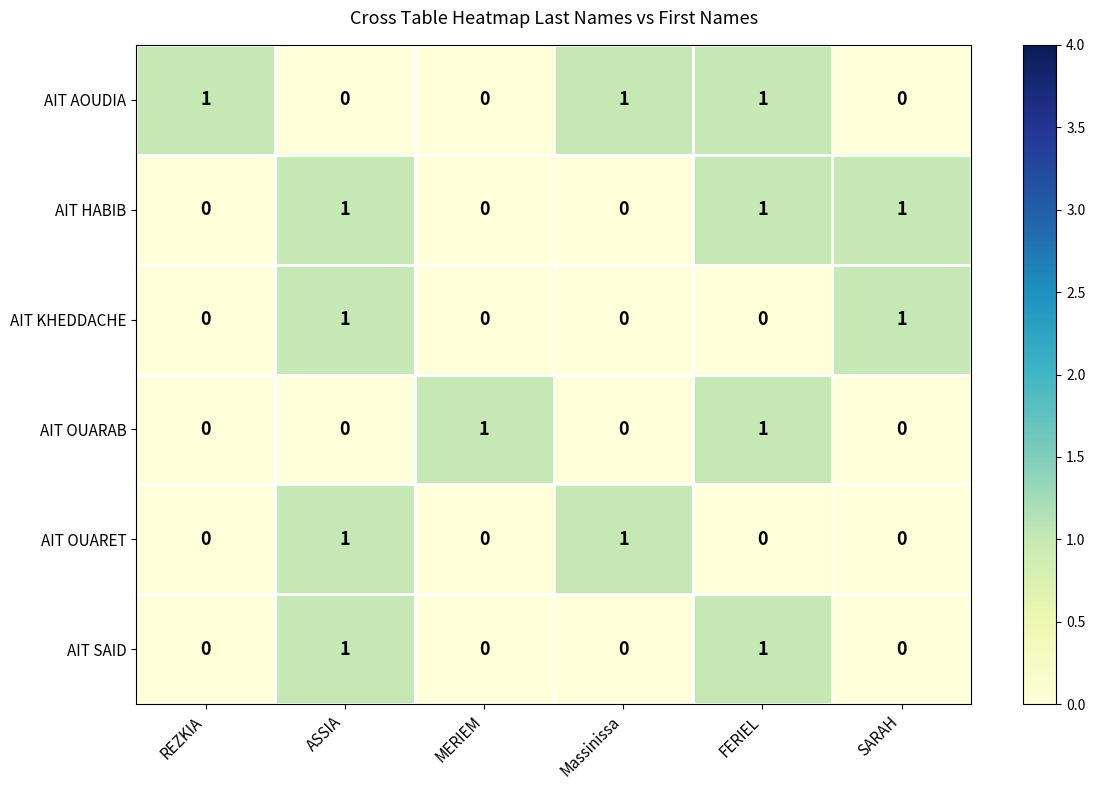

The AIT HABIB series shows 1 at FERIEL. True or false?

True